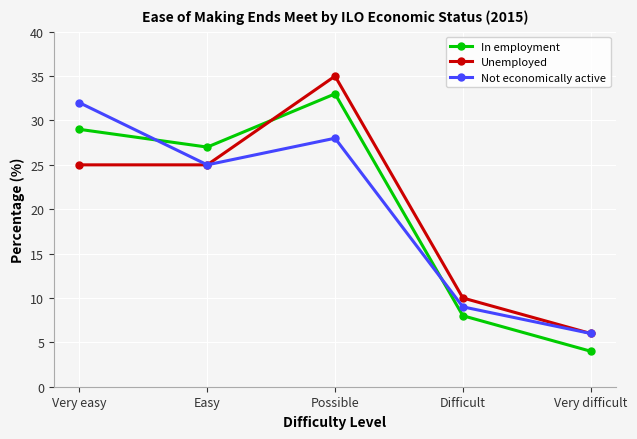

How many intersections are there between In employment and Not economically active?

2